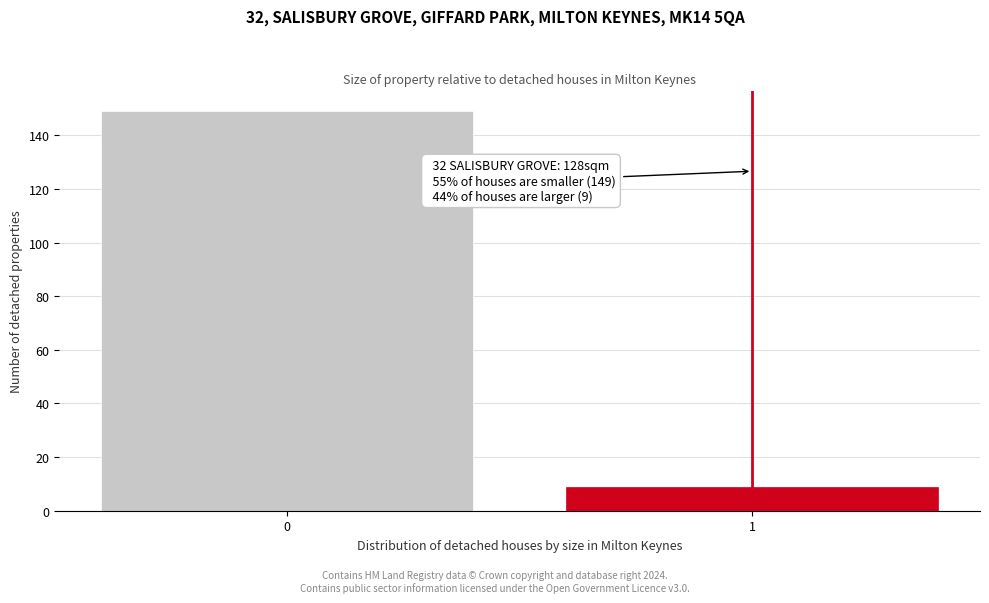

Reading left to right, transcribe all the data shown in this chart.

0=149	1=9